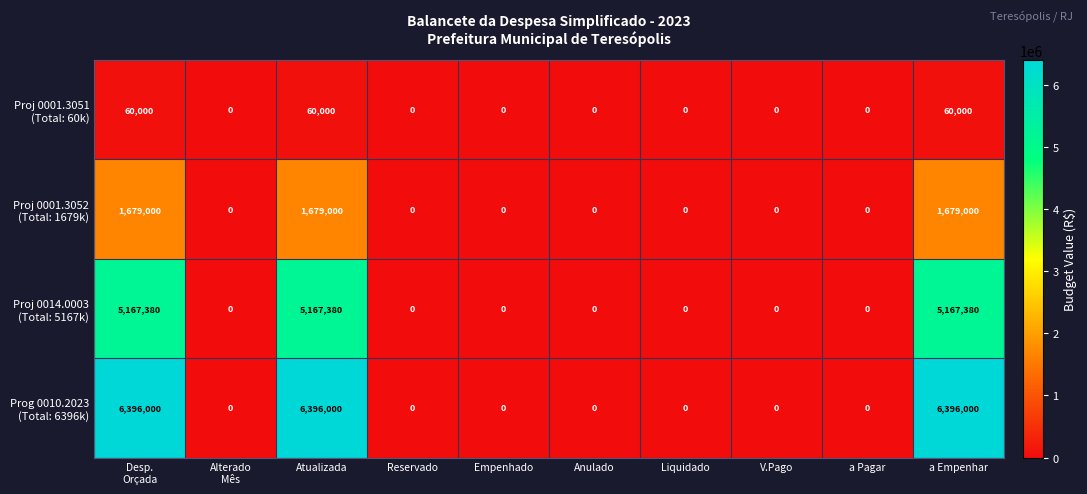

At how many categories does at least one series exceed 3703622?

3